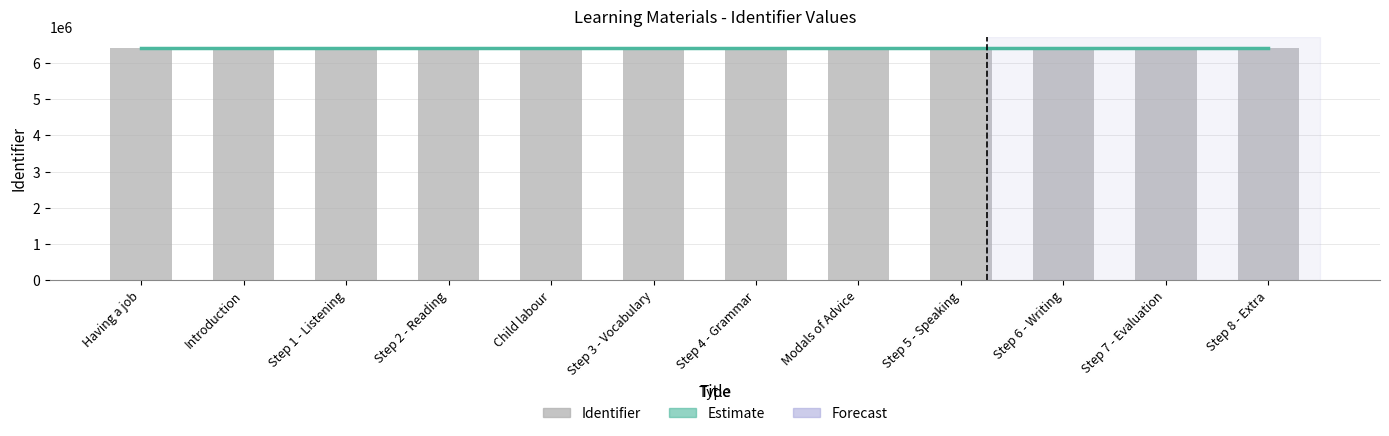

What is the smallest value displayed?

6410556